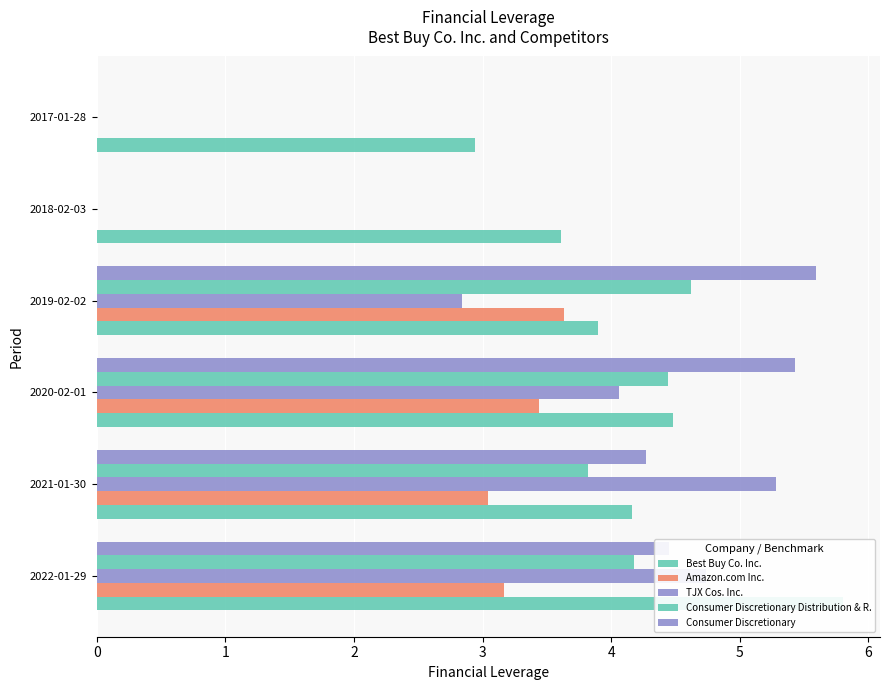

What is the greatest value displayed?

5.8